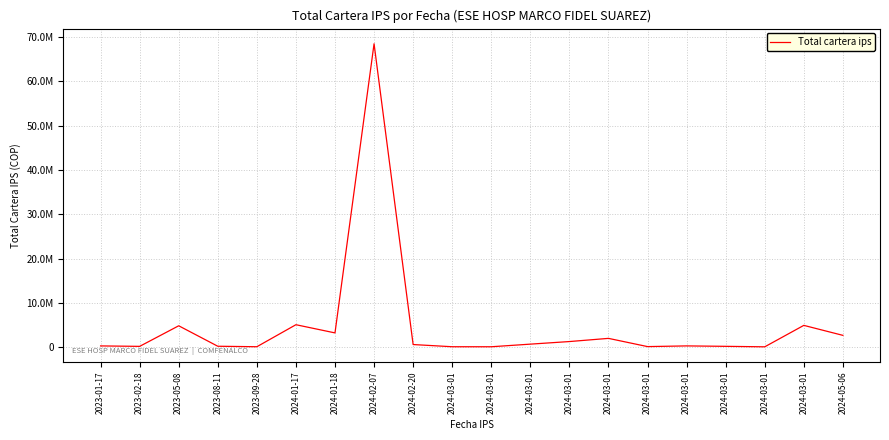

Reading left to right, what are all the values shown in this chart?

2023-01-17=280046	2023-02-18=179576	2023-05-08=4824445	2023-08-11=205800	2023-09-28=95636	2024-01-17=5066571	2024-01-18=3218377	2024-02-07=68479748	2024-02-20=590716	2024-03-01=95831	2024-03-01=90421	2024-03-01=682463	2024-03-01=1266235	2024-03-01=1984582	2024-03-01=126400	2024-03-01=284585	2024-03-01=186024	2024-03-01=77330	2024-03-01=4918048	2024-05-06=2664282